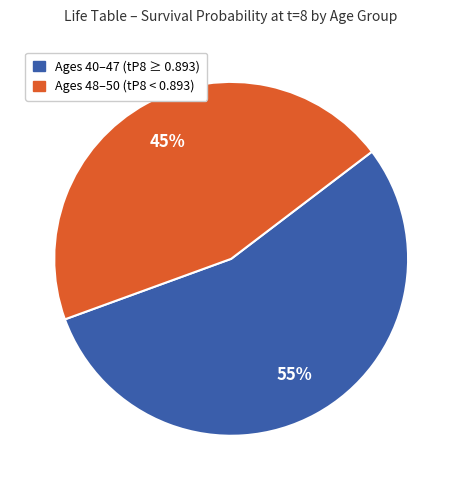

Does any single category account for the majority?

Yes